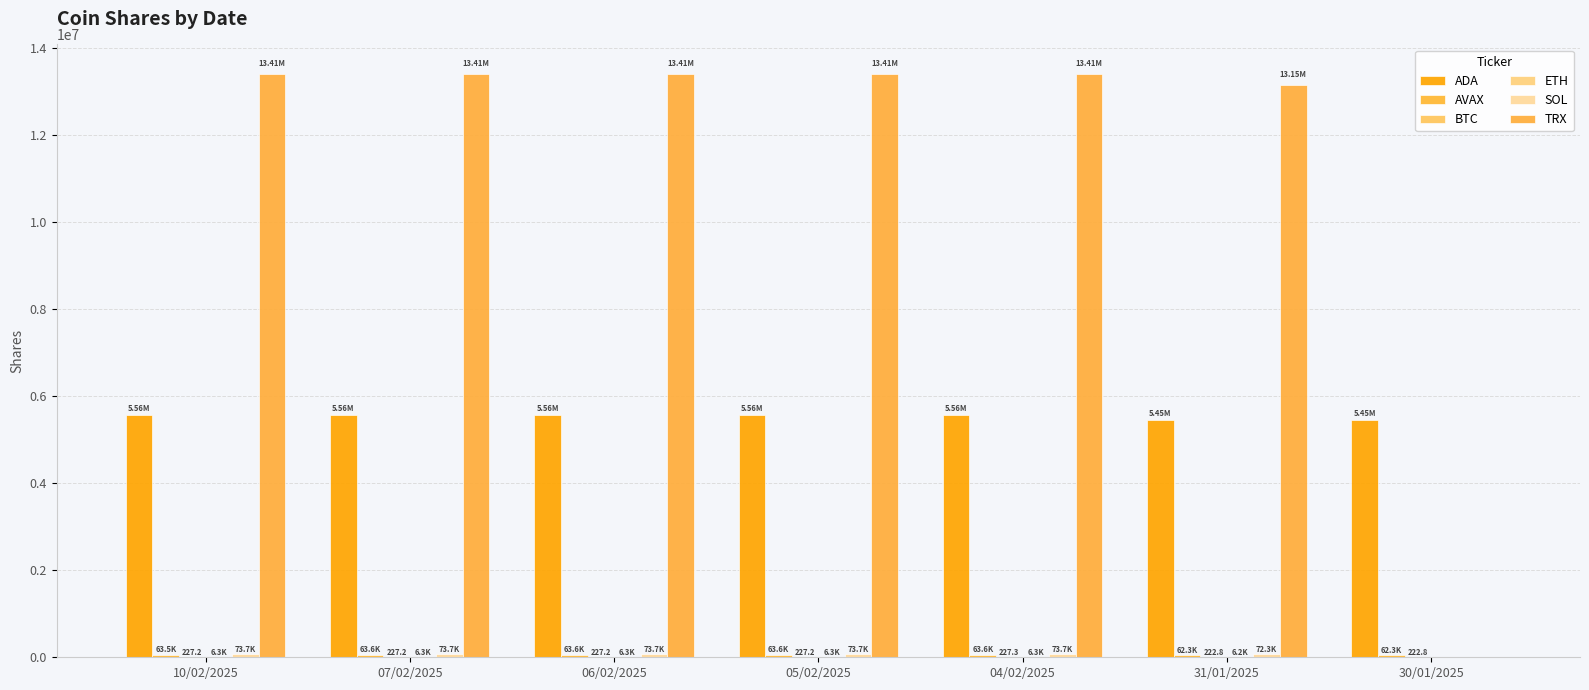

Between 07/02/2025 and 31/01/2025, which series saw the biggest shift?

TRX